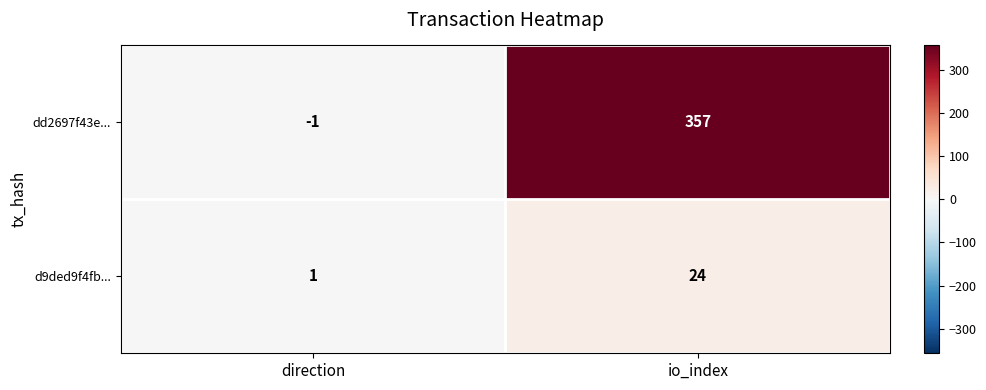

How many categories are shown in the chart?

2